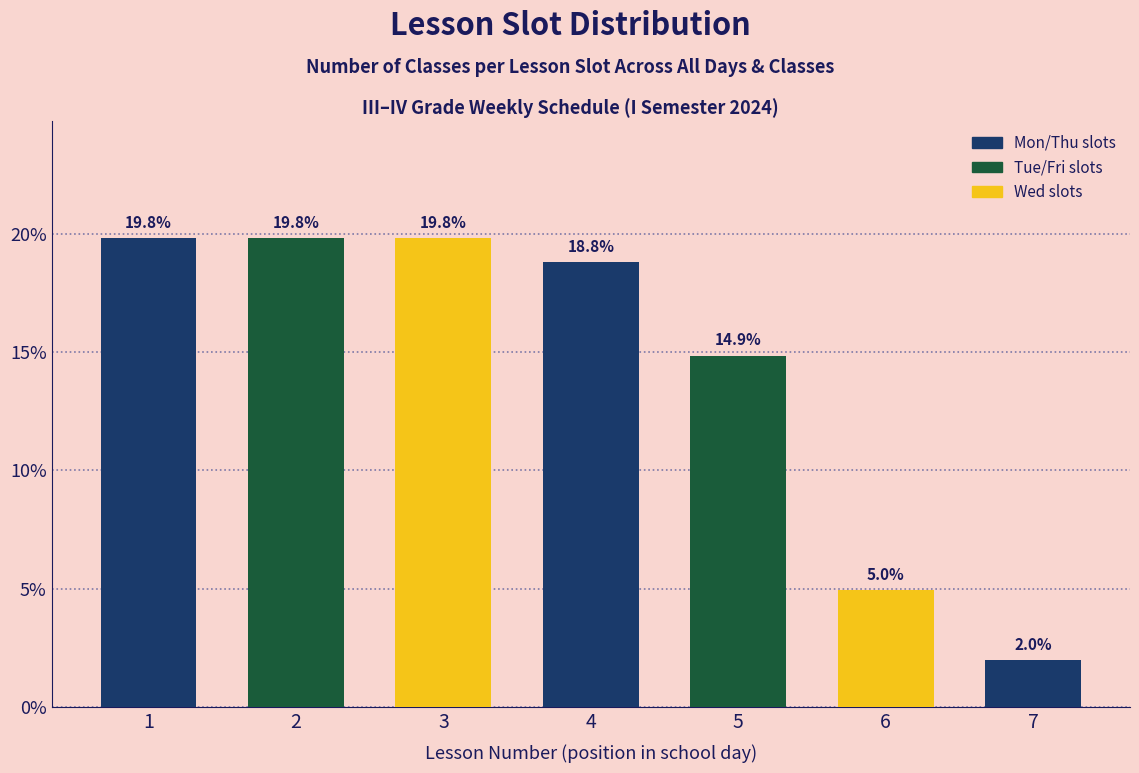

Reading left to right, transcribe all the data shown in this chart.

1=19.8	2=19.8	3=19.8	4=18.8	5=14.9	6=5.0	7=2.0